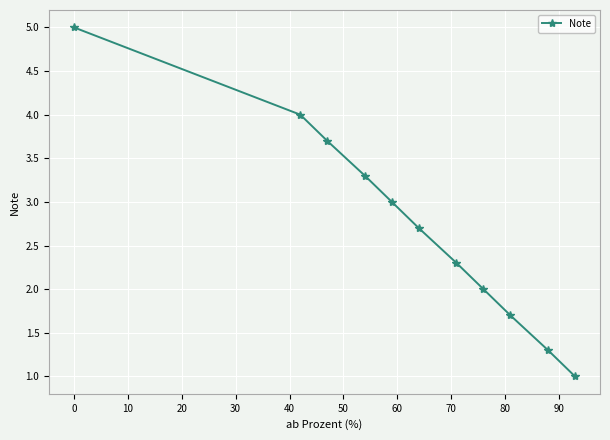

What is the minimum value shown in the chart?

1.0